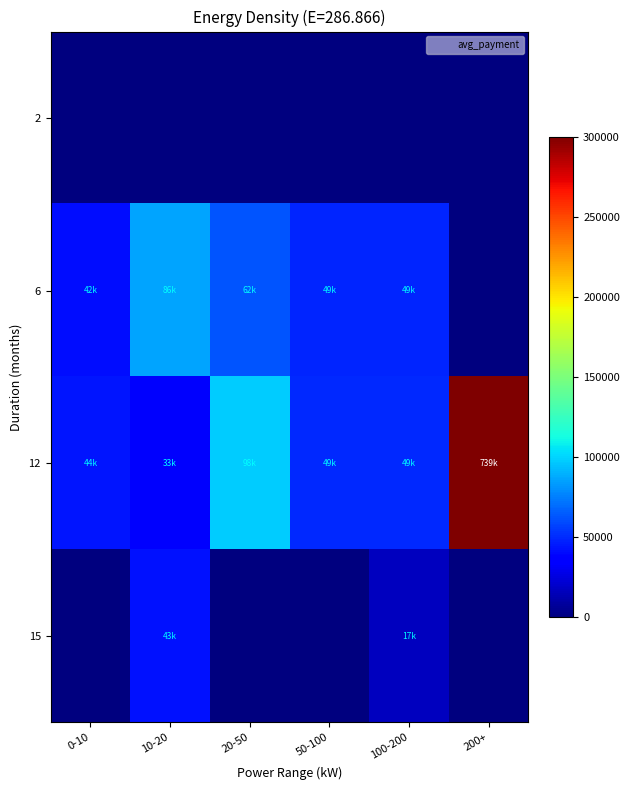

At how many categories does at least one series exceed 590887?

1